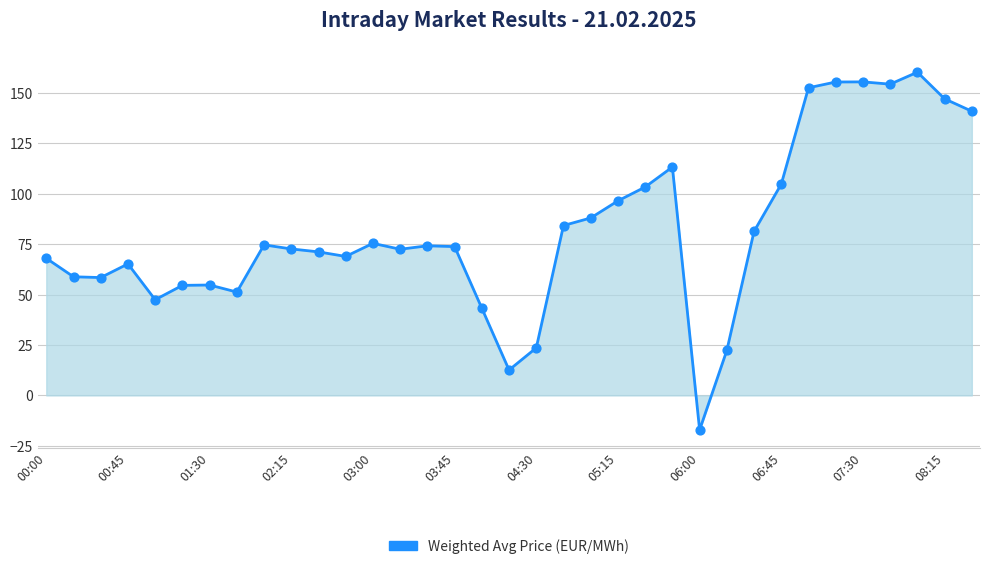

What is the maximum value shown in the chart?

160.3